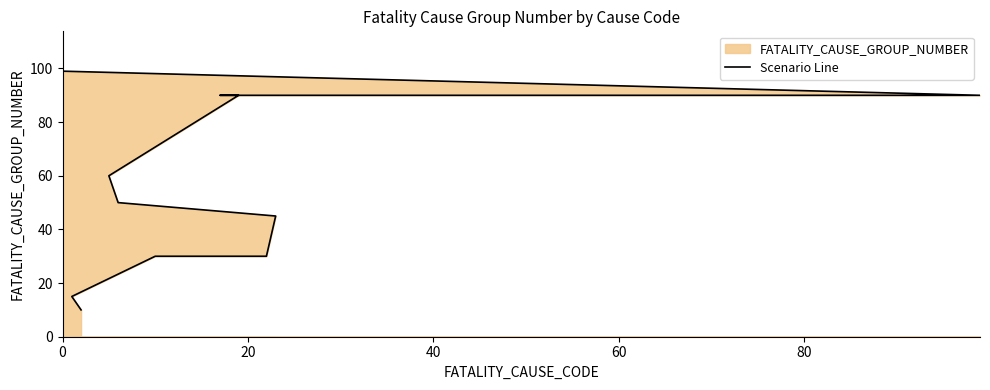

Reading left to right, transcribe all the data shown in this chart.

10	15	20	30	30	30	30	30	30	30	45	50	60	90	90	90	90	99